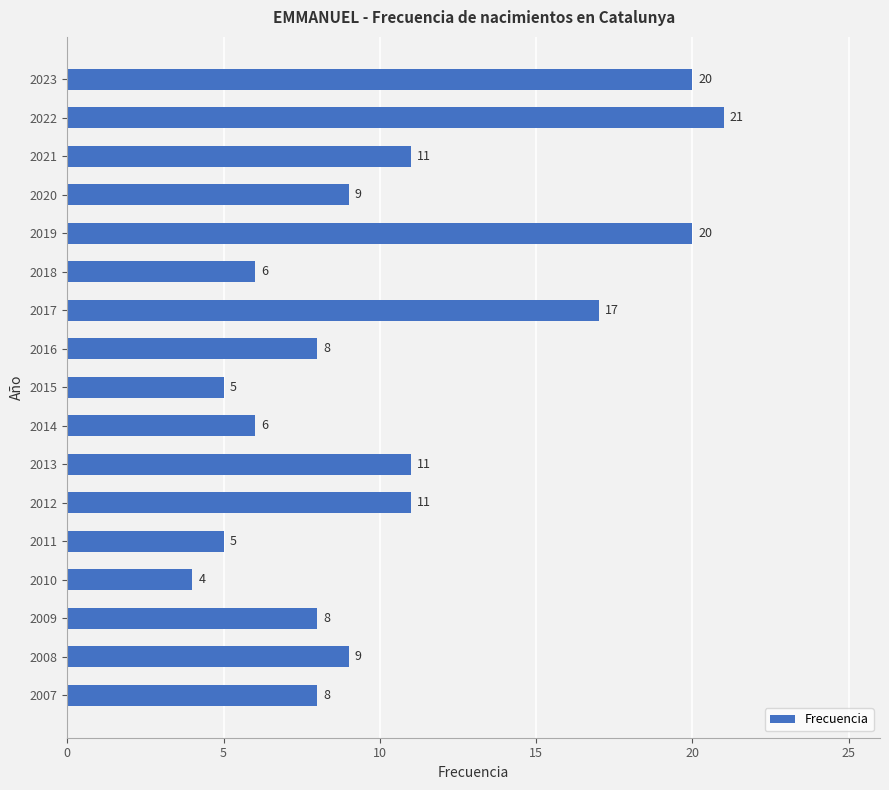

Which has a higher value, 2023 or 2015?

2023